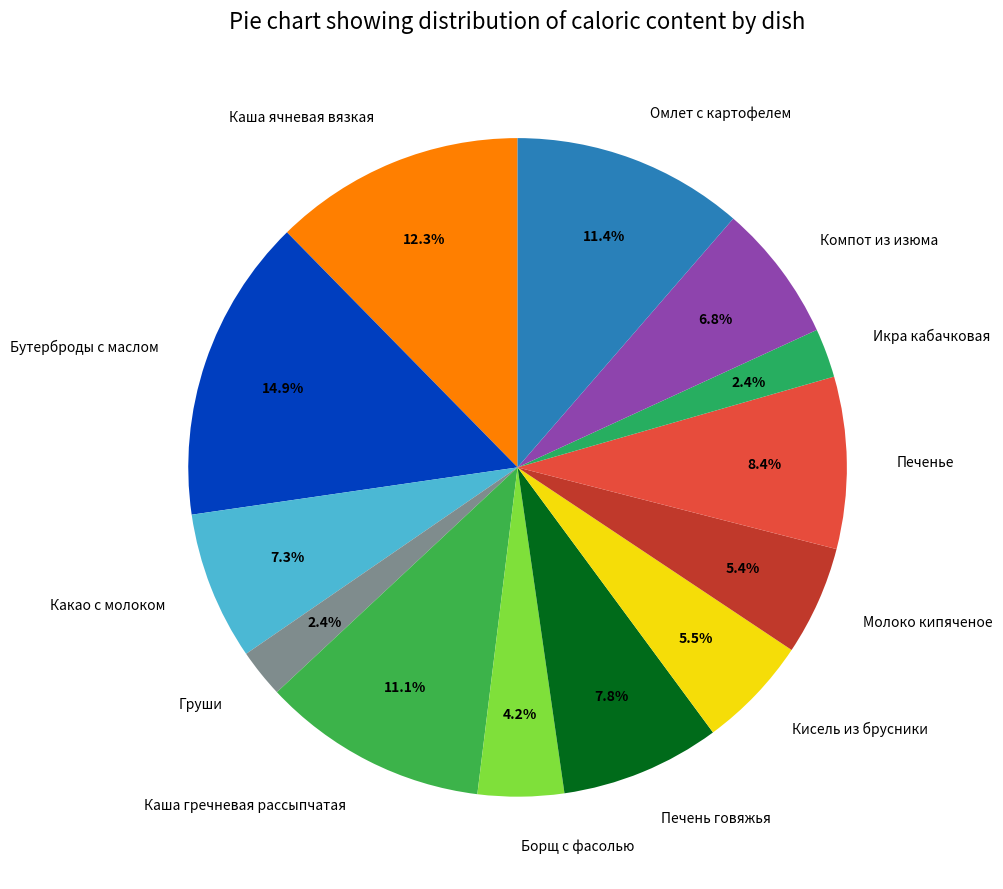

Combined, do Компот из изюма and Икра кабачковая account for over 50%?

No